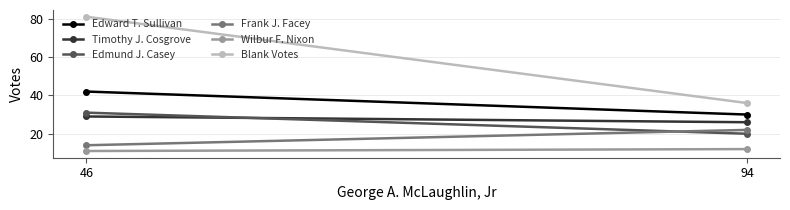

Where is Timothy J. Cosgrove nearest to the value 27?

94